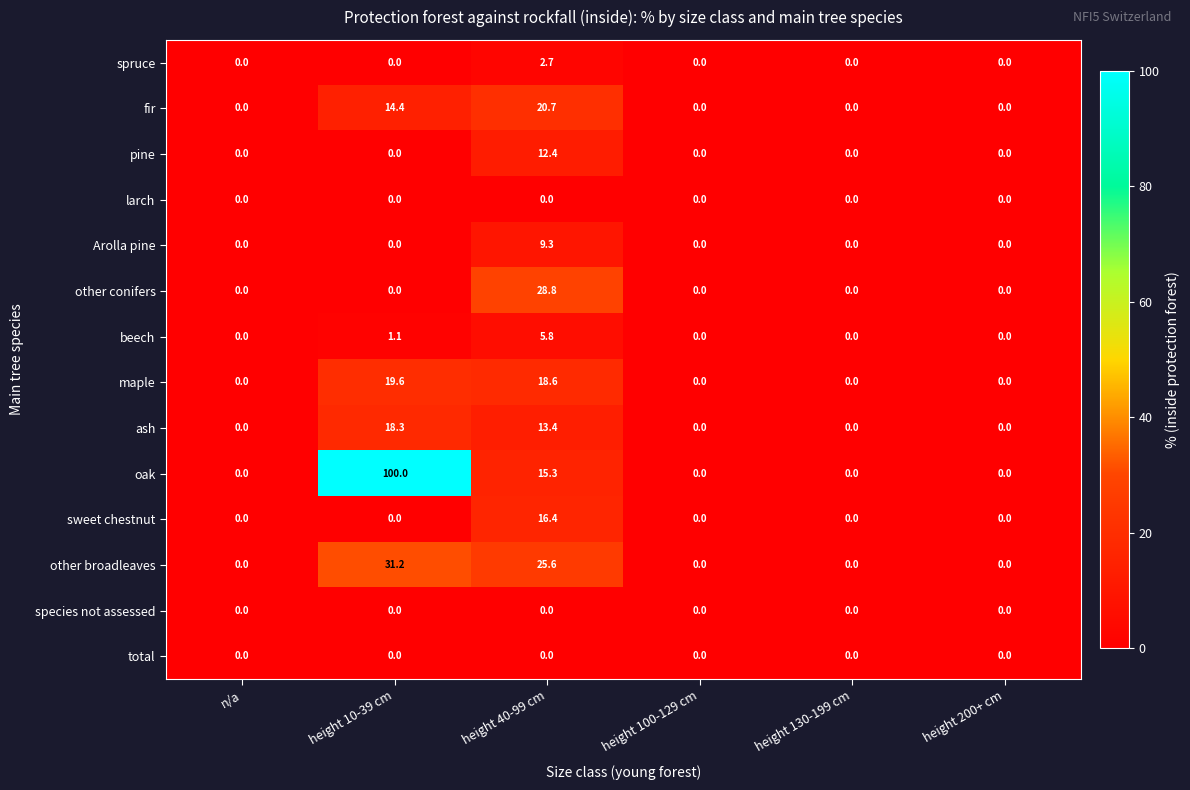

What is the difference between the second highest and minimum values in the ash series?

13.4